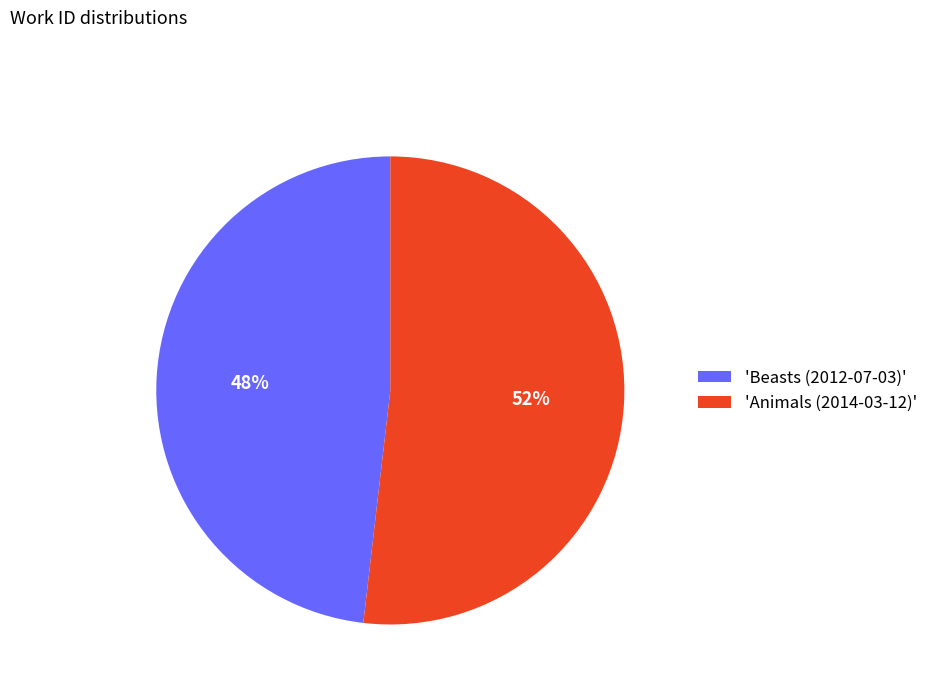

Which slice represents more than half of the pie?

'Animals (2014-03-12)'